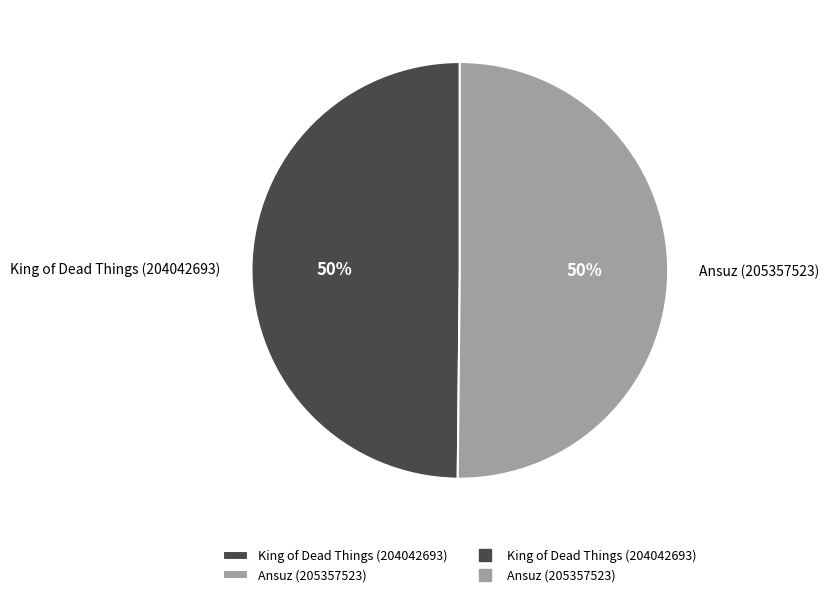

Do King of Dead Things (204042693) and Ansuz (205357523) together represent more than half of the pie?

Yes